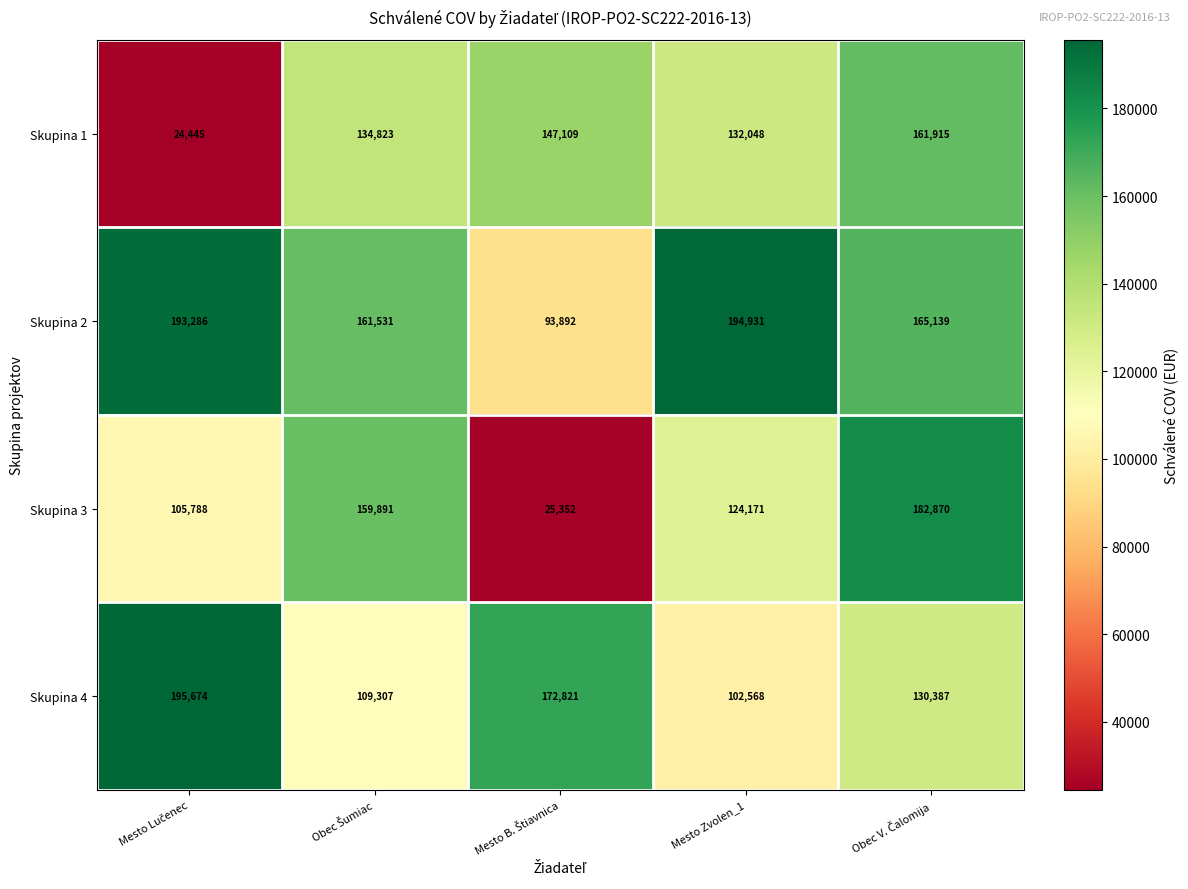

What is the maximum value shown in the chart?

195674